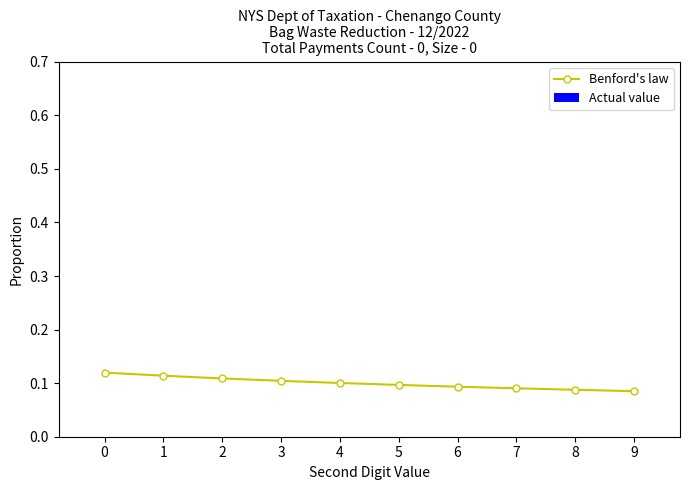

What is the sum of all values?

1.0